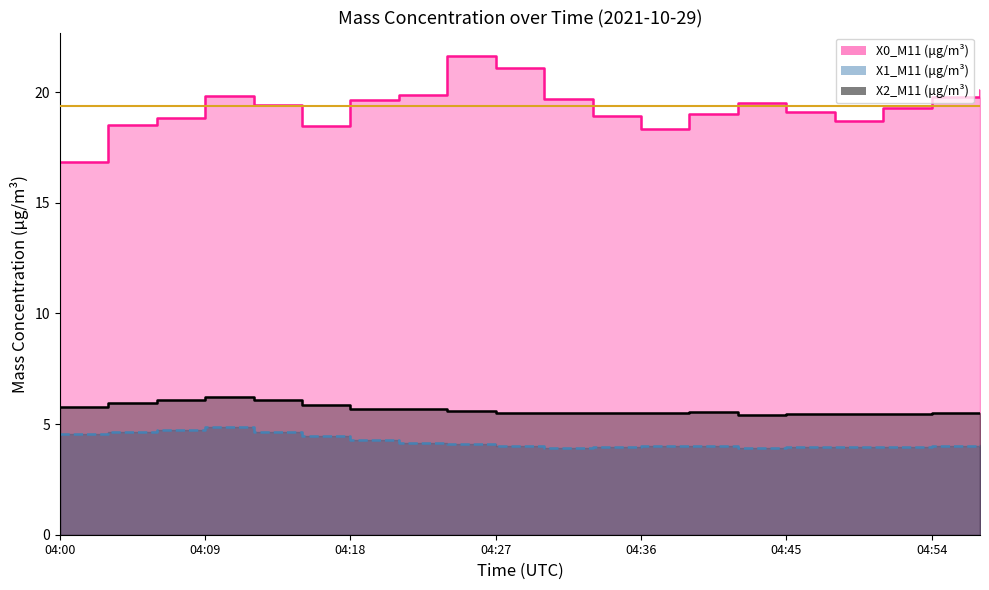

How many interior local valleys does the X2_M11 (μg/m³) series have?

2